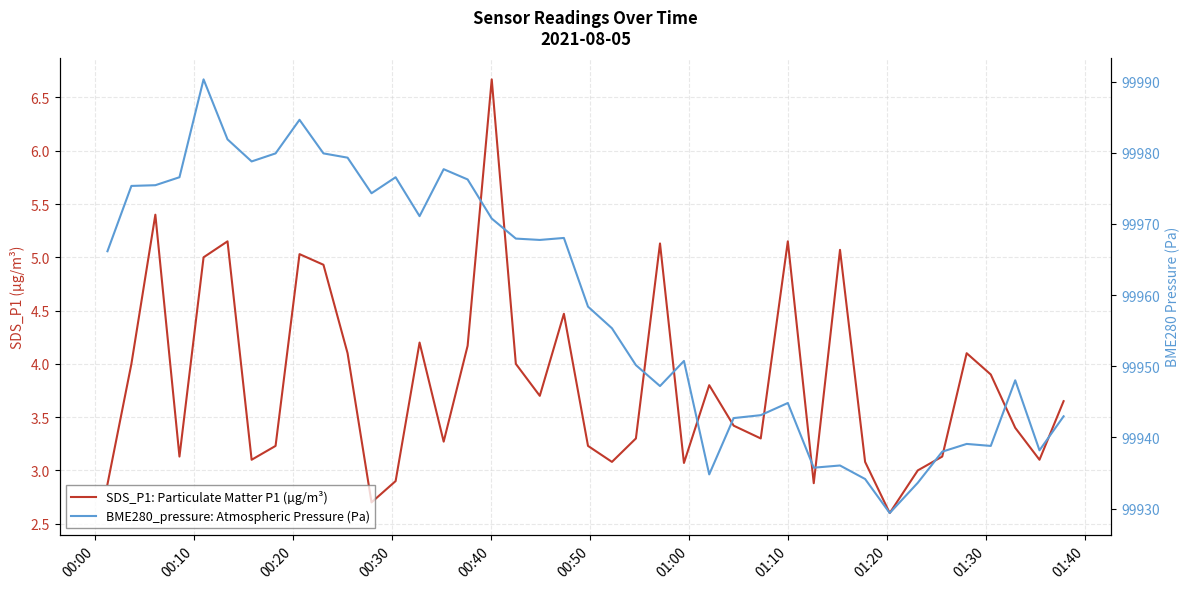

True or false: SDS_P1: Particulate Matter P1 (µg/m³) and BME280_pressure: Atmospheric Pressure (Pa) intersect in this chart.

False